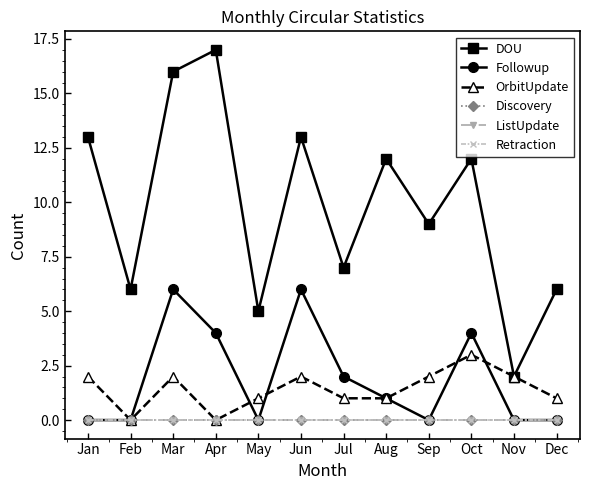

Which category has the lowest value across all series?

Jan